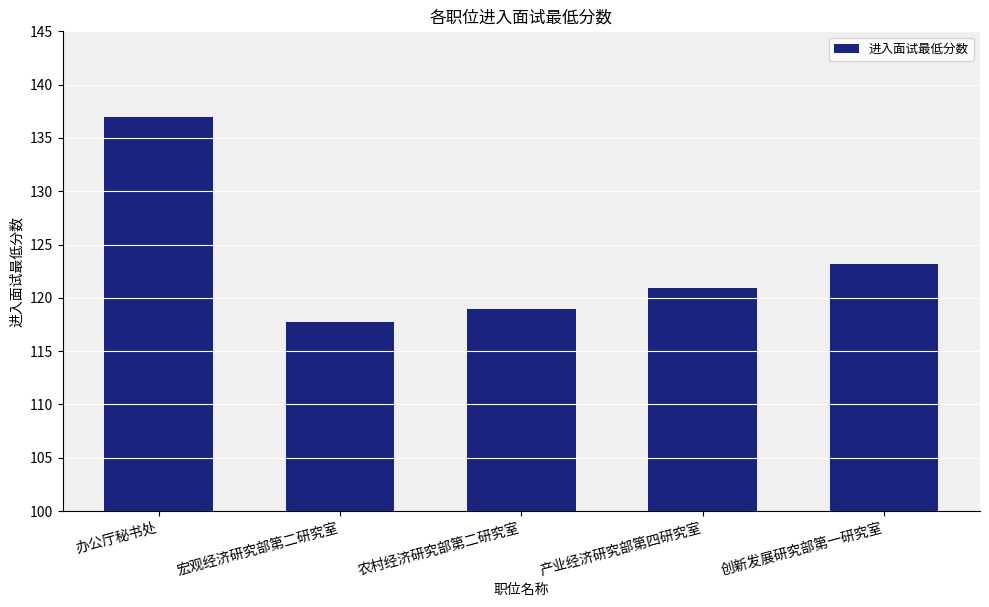

What is the maximum value shown in the chart?

137.0